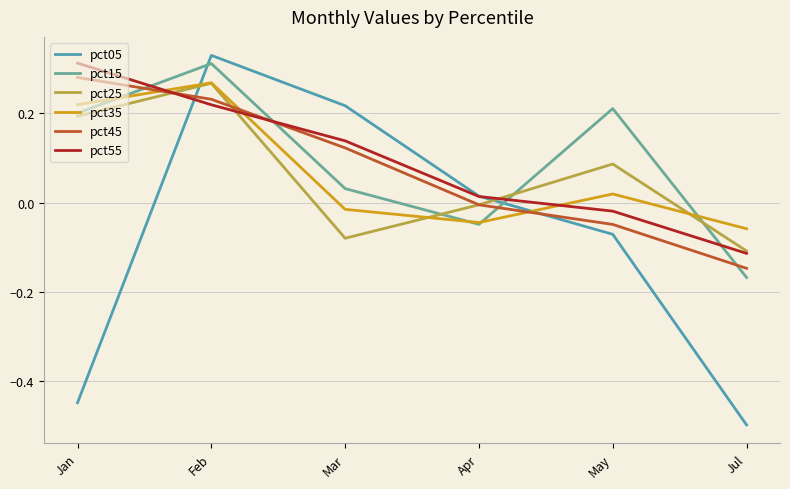

Which series changed the most between Jan and Mar?

pct05